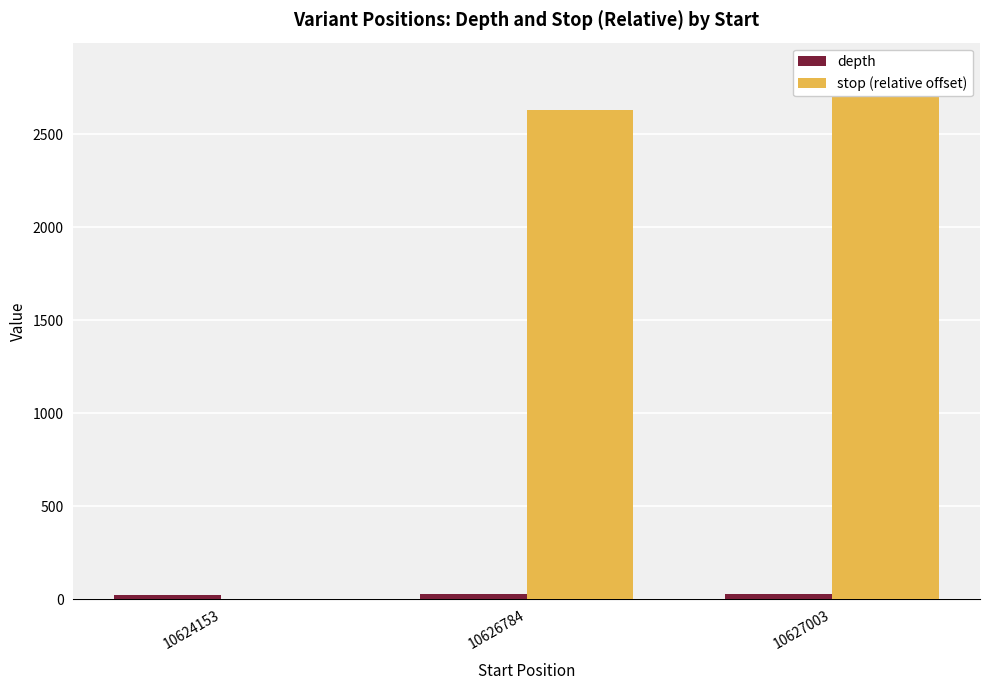

At which category does the chart reach its peak across all series?

10627003